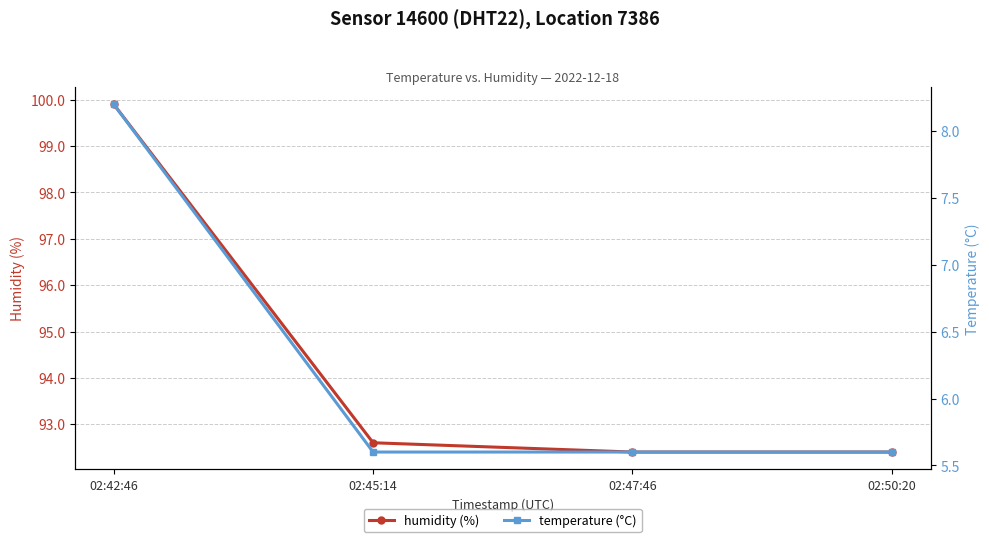

How many lines are shown in the chart?

2